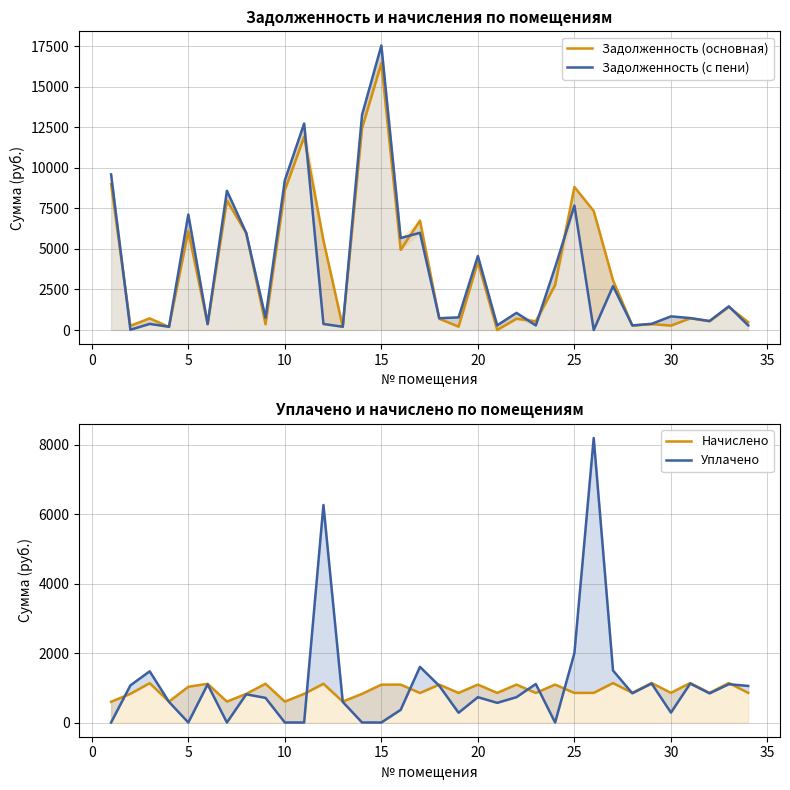

True or false: Задолженность (основная) and Начислено cross at least once.

True